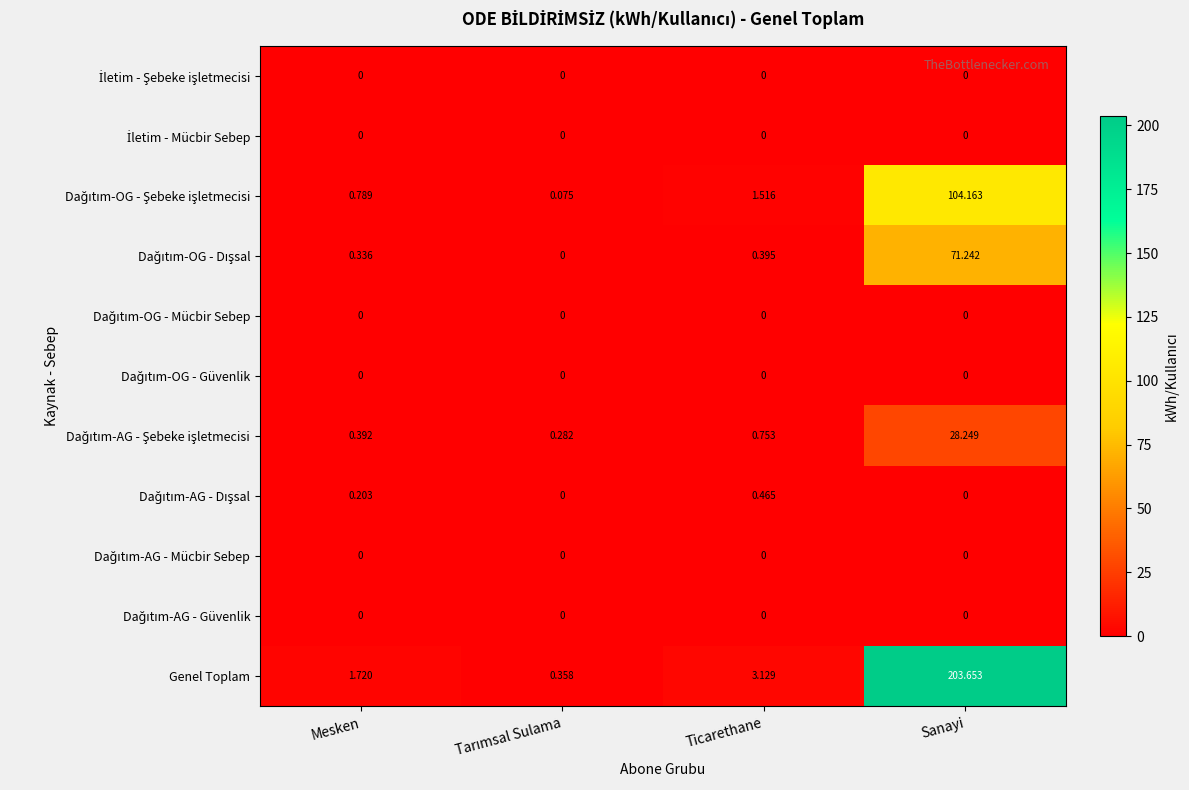

Which series has the largest range (max minus min)?

Genel Toplam